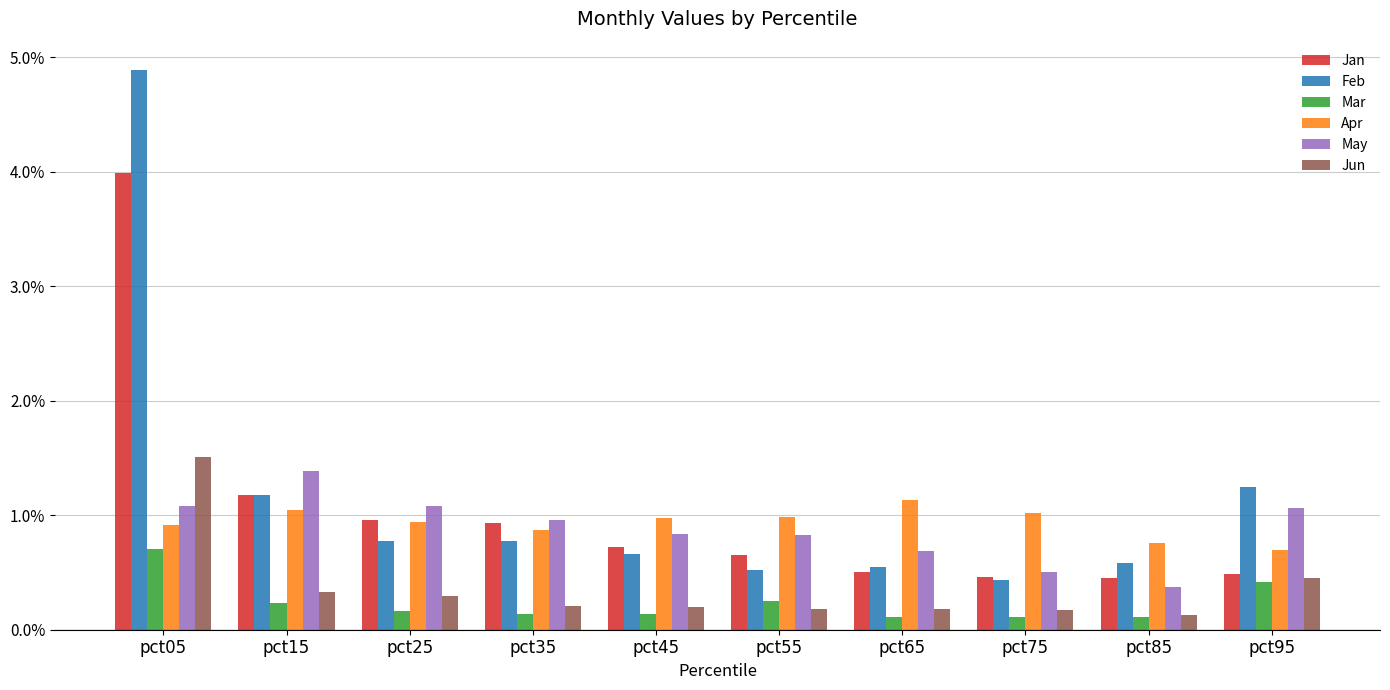

Where is Jun nearest to the value 0?

pct85